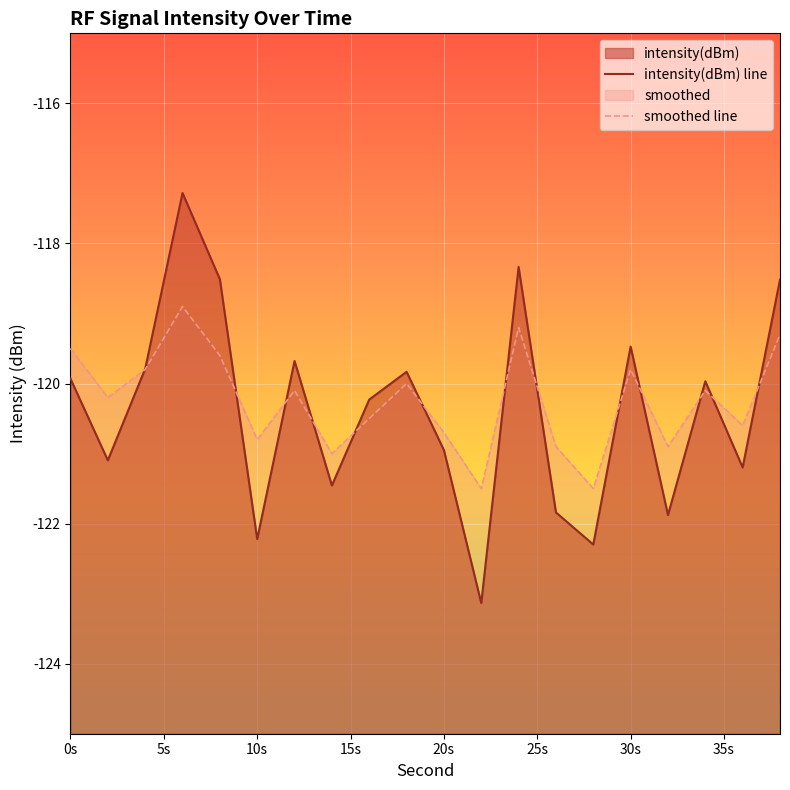

What is the value of the intensity(dBm) line point at the 3rd from the left?

-119.8